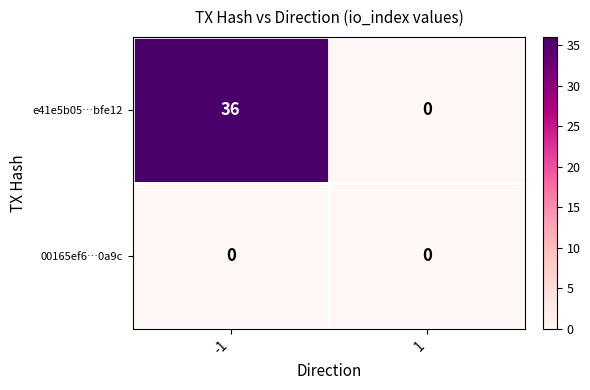

What is the total value across all series at -1?

36